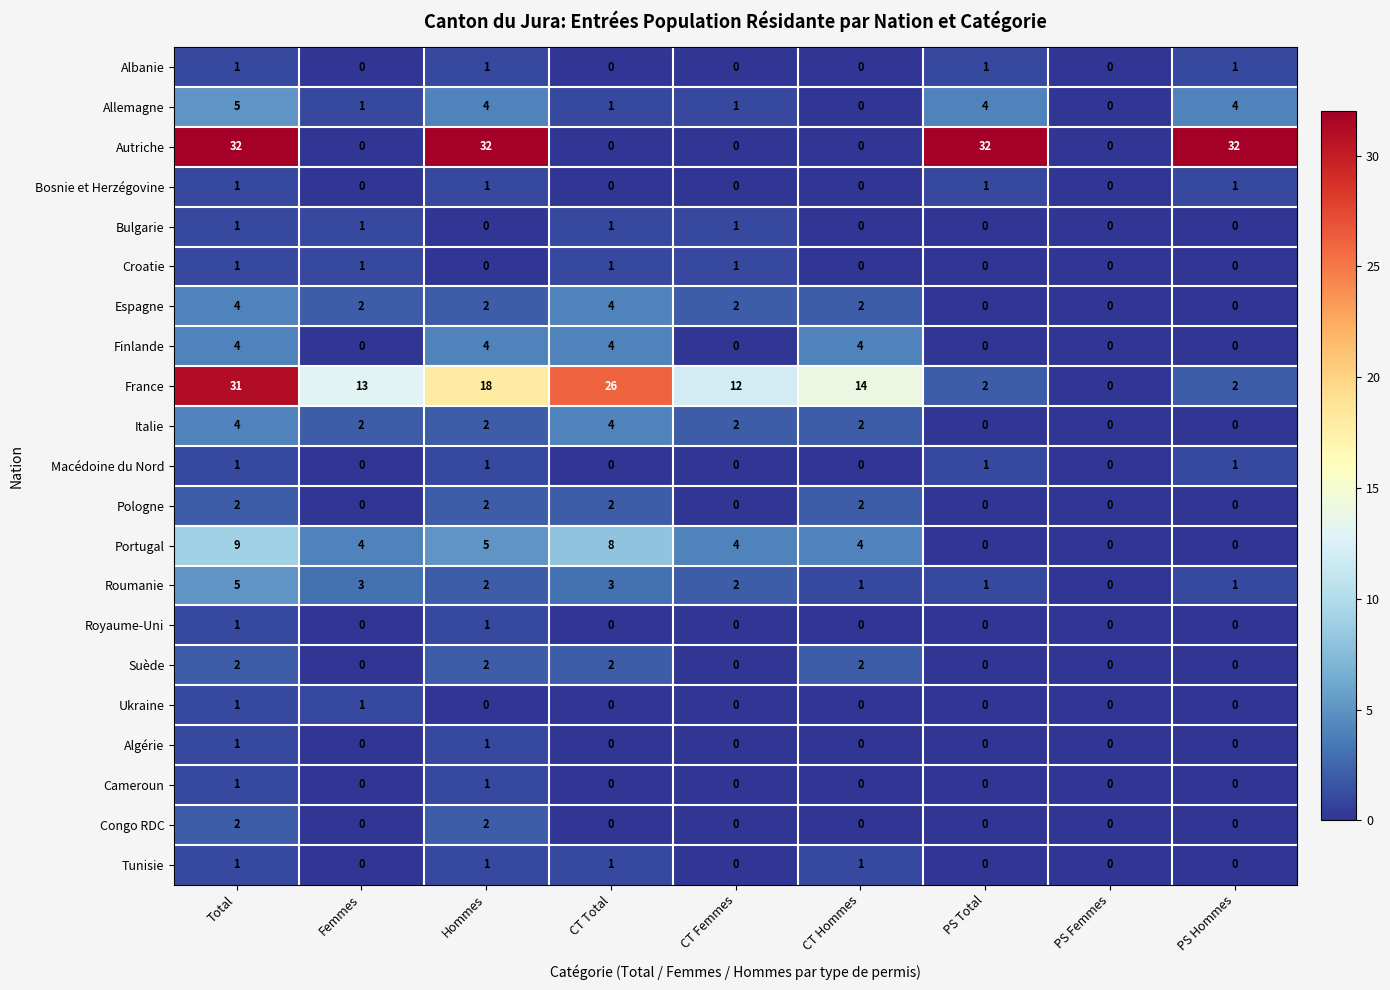

The value of Autriche at PS Hommes is 7. True or false?

False